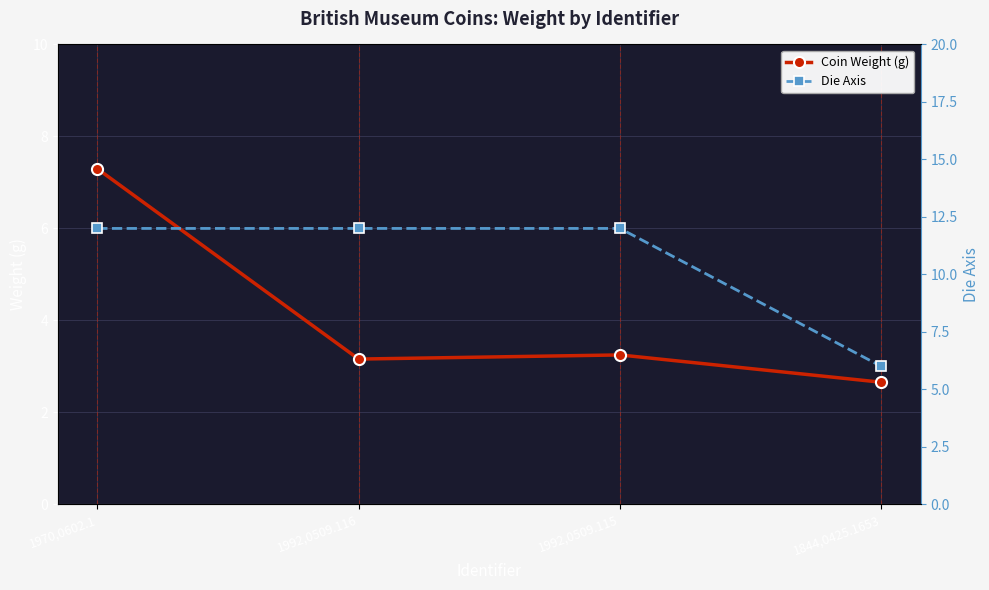

What is the highest value of the Die Axis series?

12.0